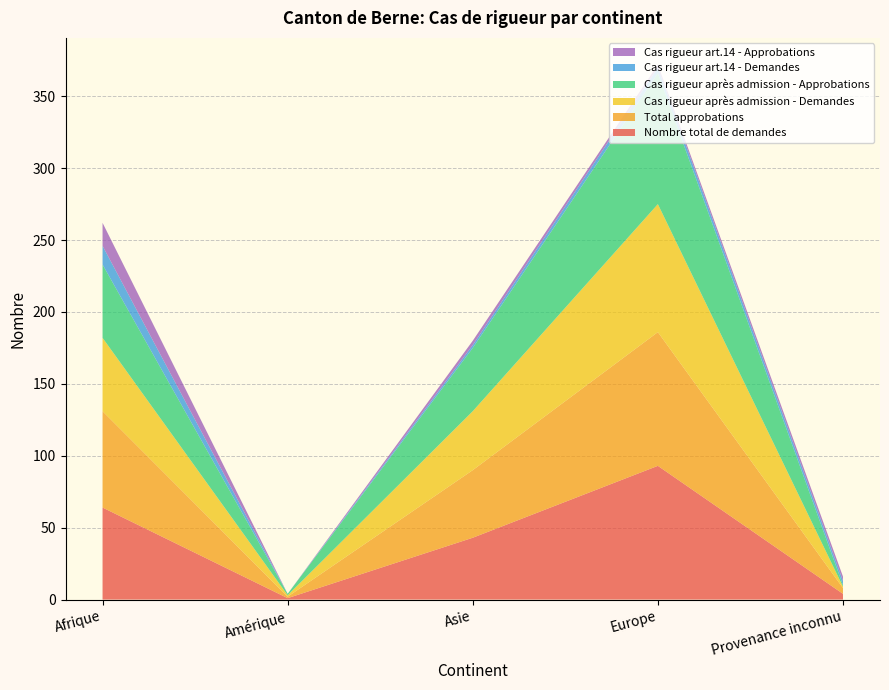

Reading left to right, list all the values displayed in this chart.

Nombre total de demandes: 64	1	43	93	4
Total approbations: 67	1	47	93	4
Cas rigueur après admission - Demandes: 51	1	41	89	1
Cas rigueur après admission - Approbations: 51	1	44	91	1
Cas rigueur art.14 - Demandes: 13	0	2	4	3
Cas rigueur art.14 - Approbations: 16	0	3	2	3